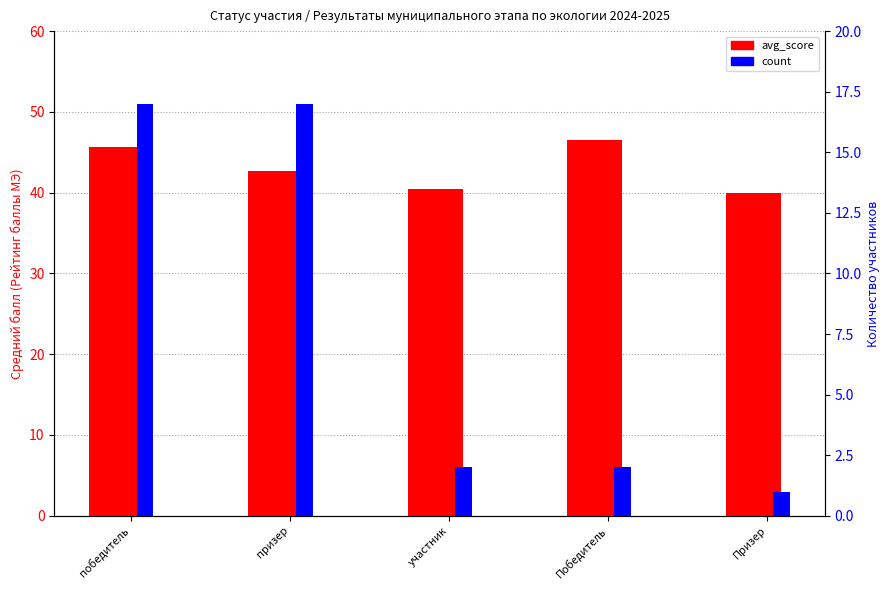

At how many categories does at least one series exceed 29?

5